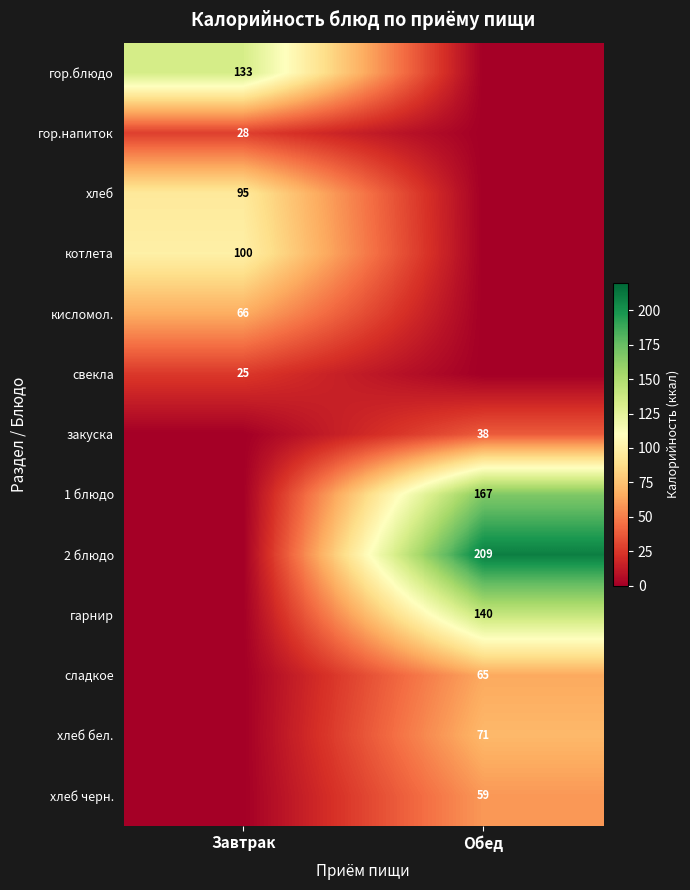

The value of котлета at Завтрак is 164. True or false?

False